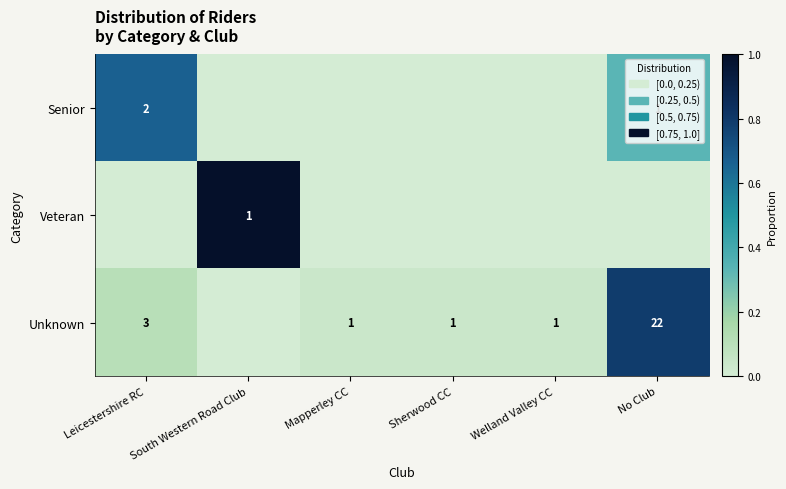

The value of Senior at Leicestershire RC is 2. True or false?

True